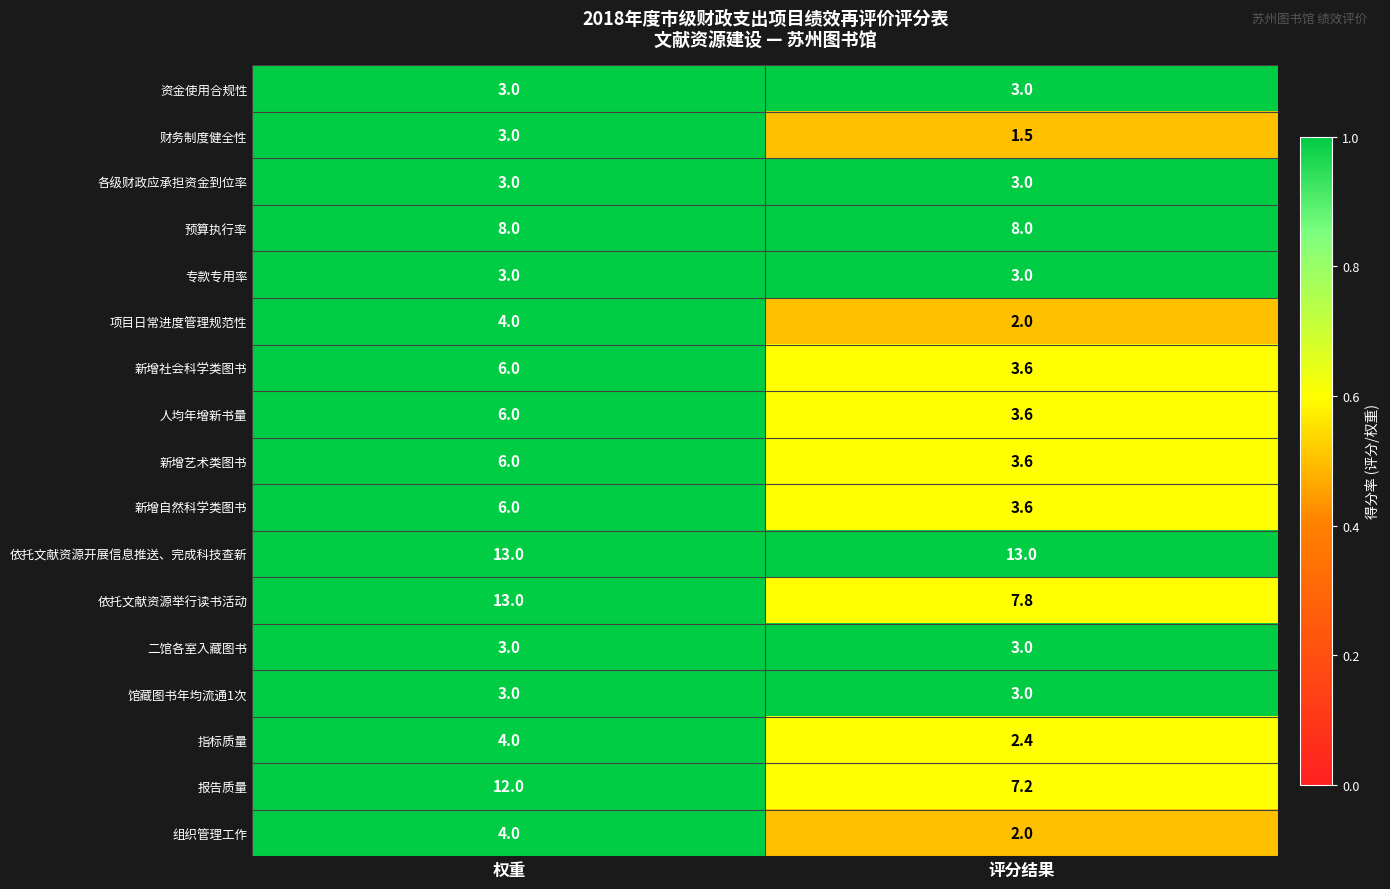

Which category has the highest value in the 依托文献资源举行读书活动 series?

权重